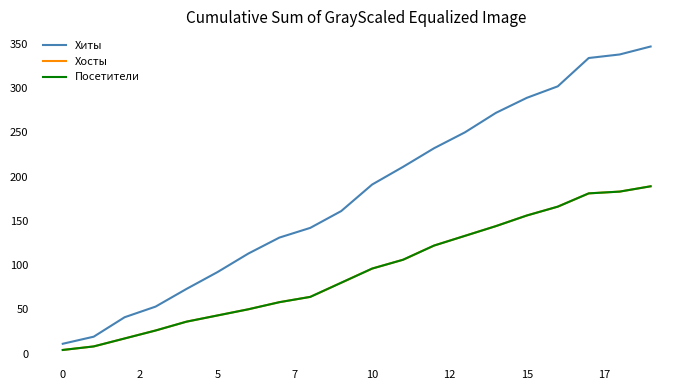

What is the value of the Посетители point at the 7th from the left?

50